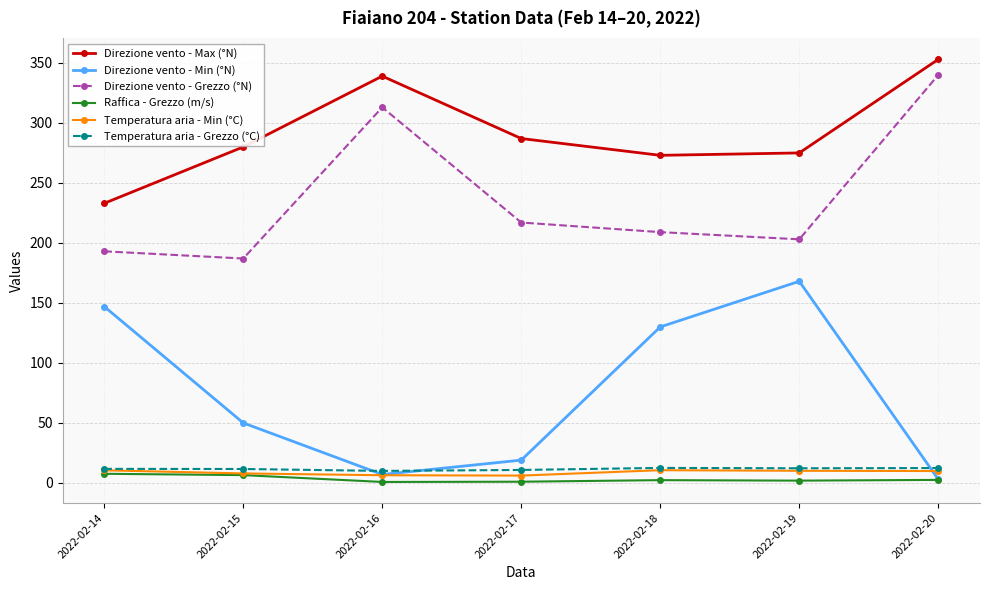

True or false: Direzione vento - Min (°N) and Direzione vento - Grezzo (°N) cross at least once.

False